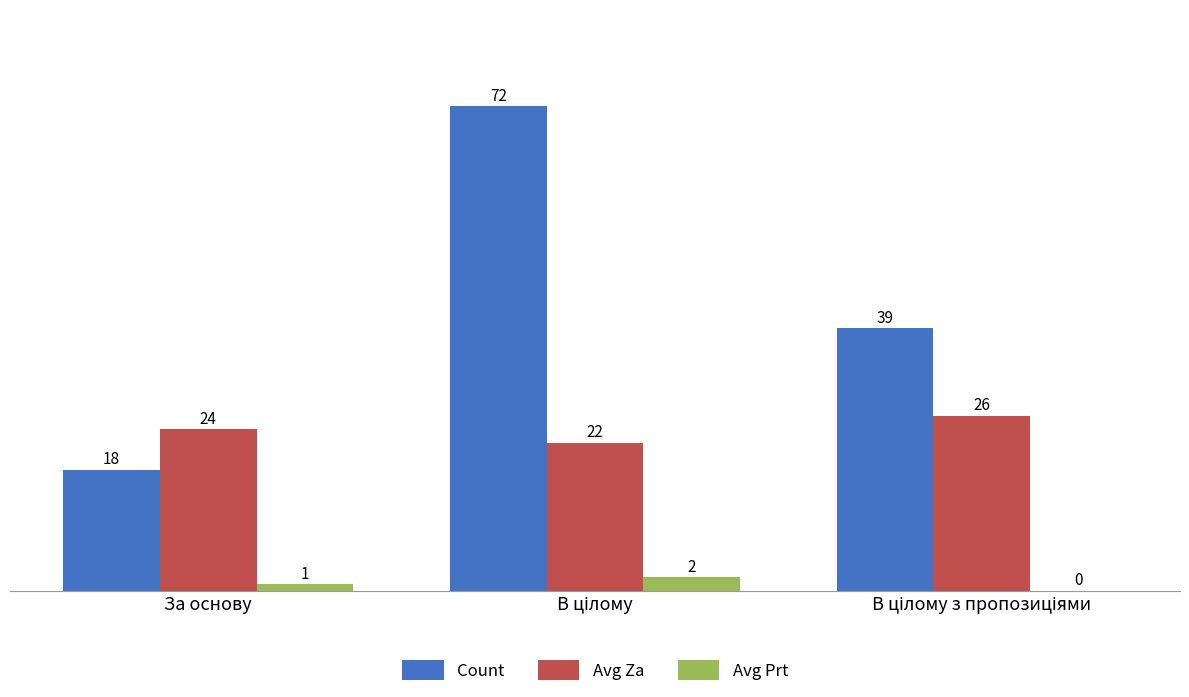

Which series has the largest total across all categories?

Count